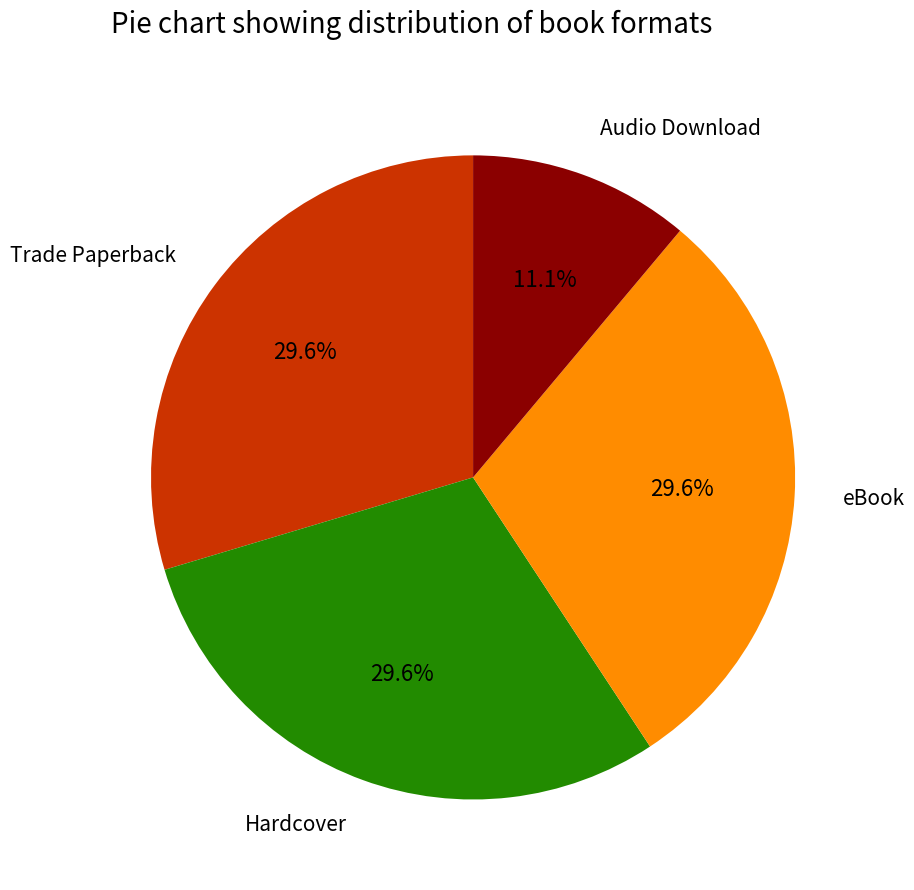

Which has a higher value, Audio Download or Trade Paperback?

Trade Paperback